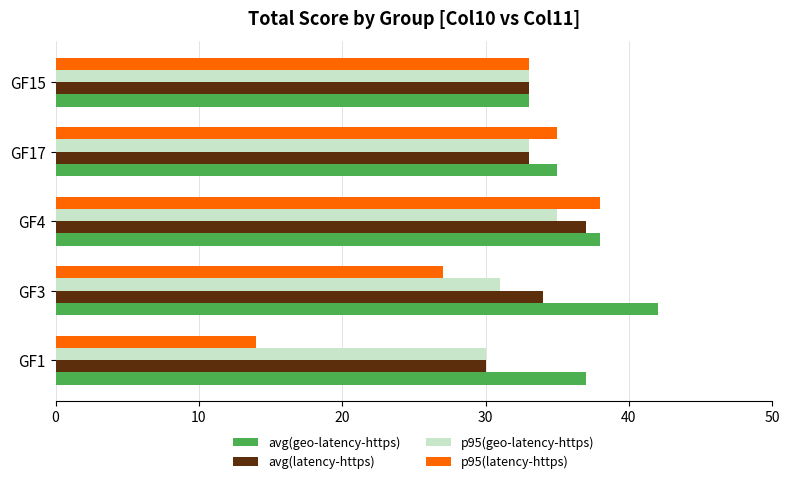

Is it true that p95(latency-https) equals 38 at GF4?

True